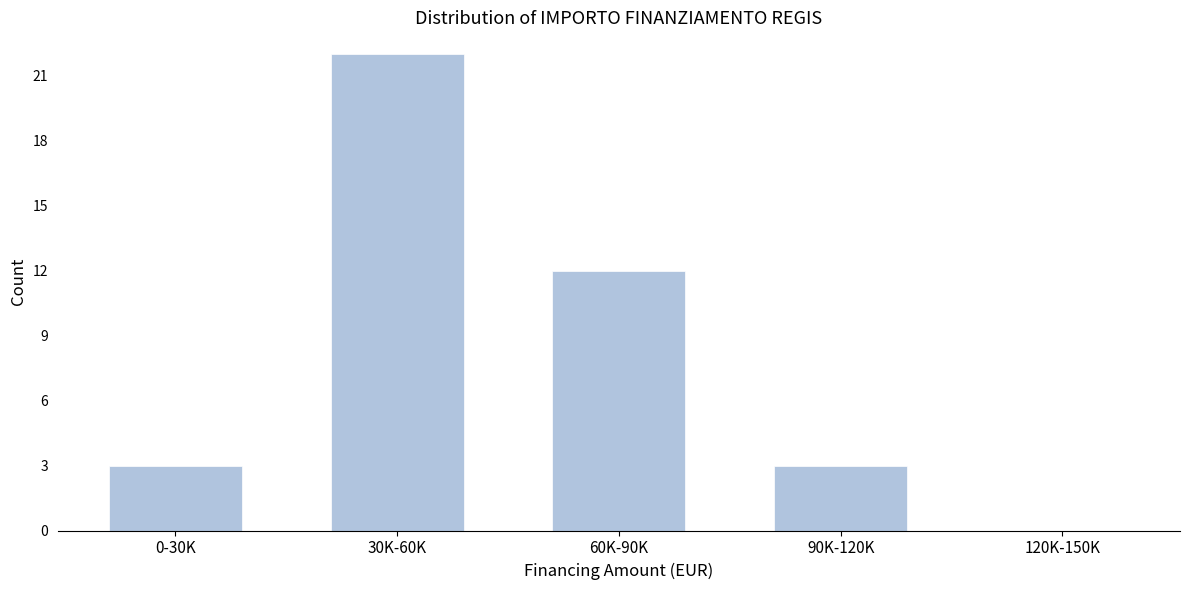

Reading left to right, what are all the values shown in this chart?

0-30K=3	30K-60K=22	60K-90K=12	90K-120K=3	120K-150K=0